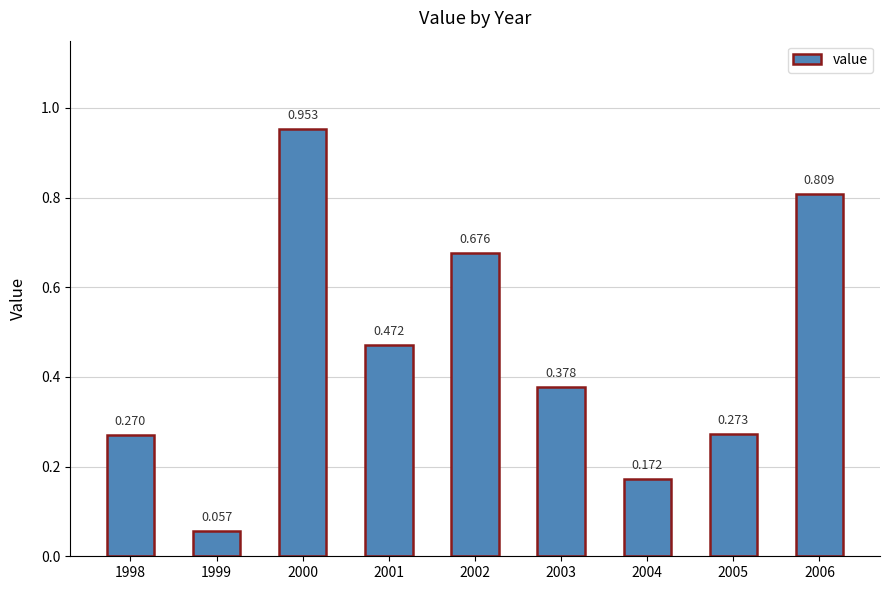

How many series are shown in this chart?

1